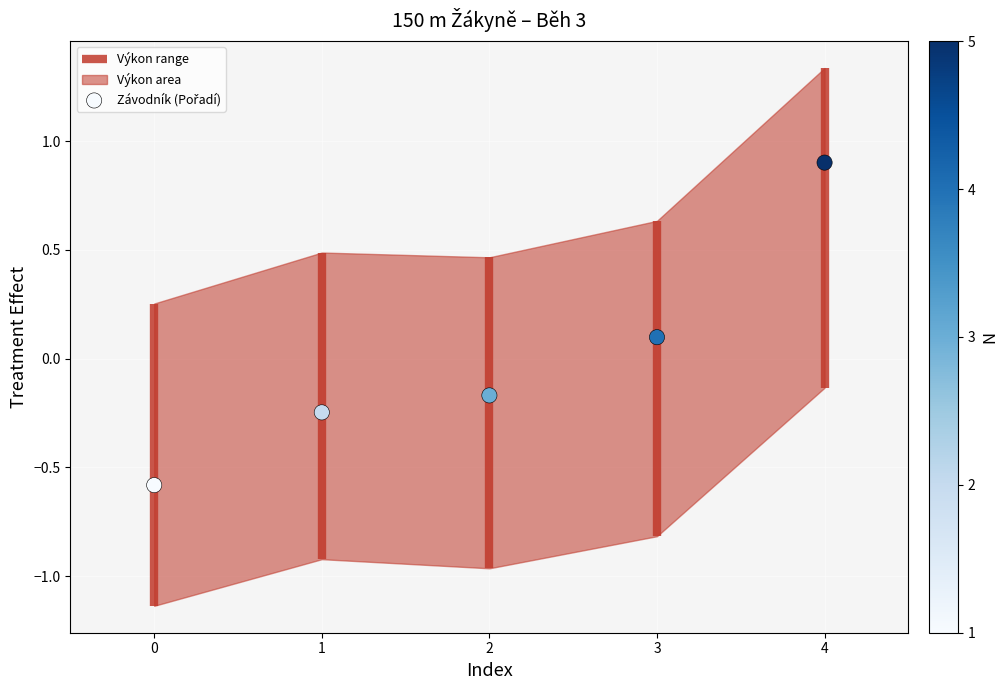

Between 2 and 4, which is larger?

4